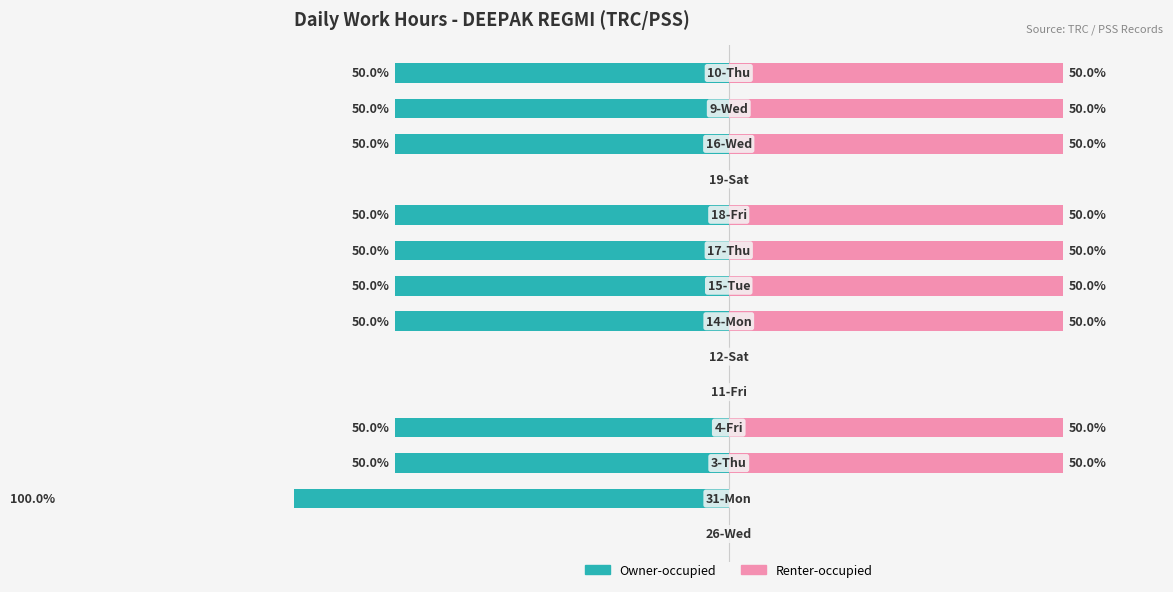

How many Owner-occupied values are between -50 and 0?

13